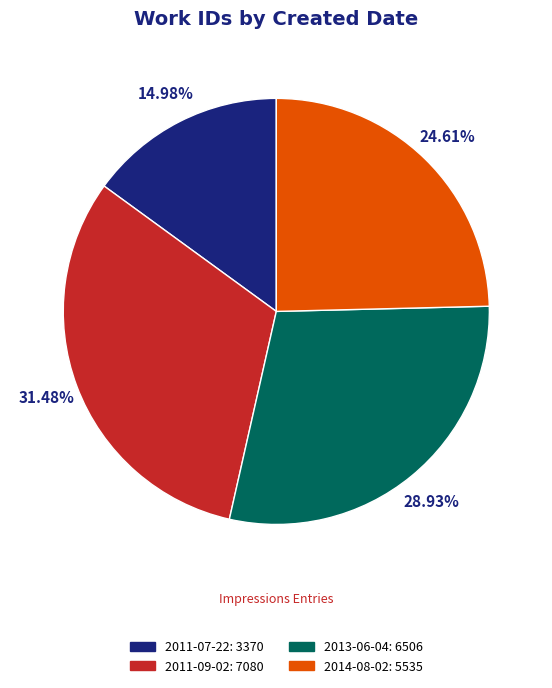

Combined, what portion of the pie is 2014-08-02 and 2013-06-04?

53.5%